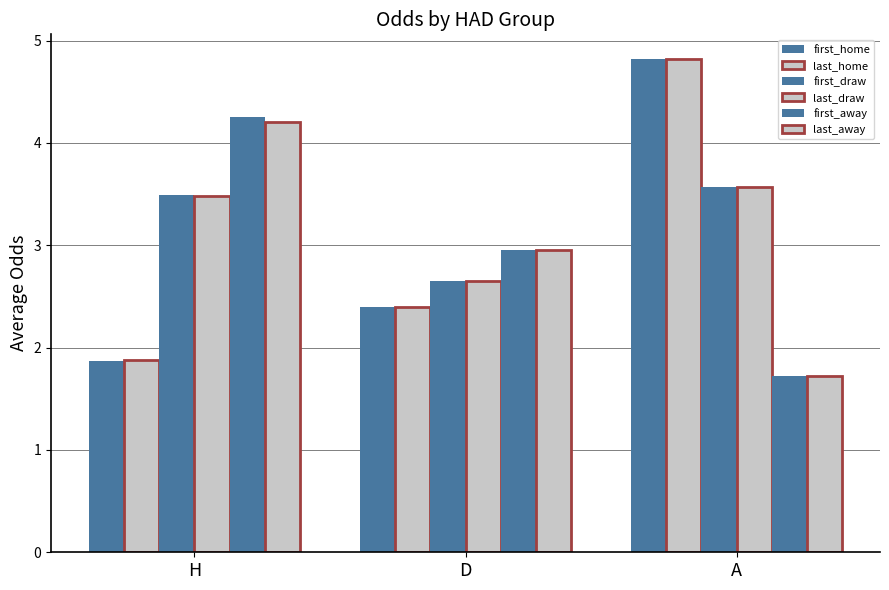

Is it true that last_away equals 3.0 at D?

True